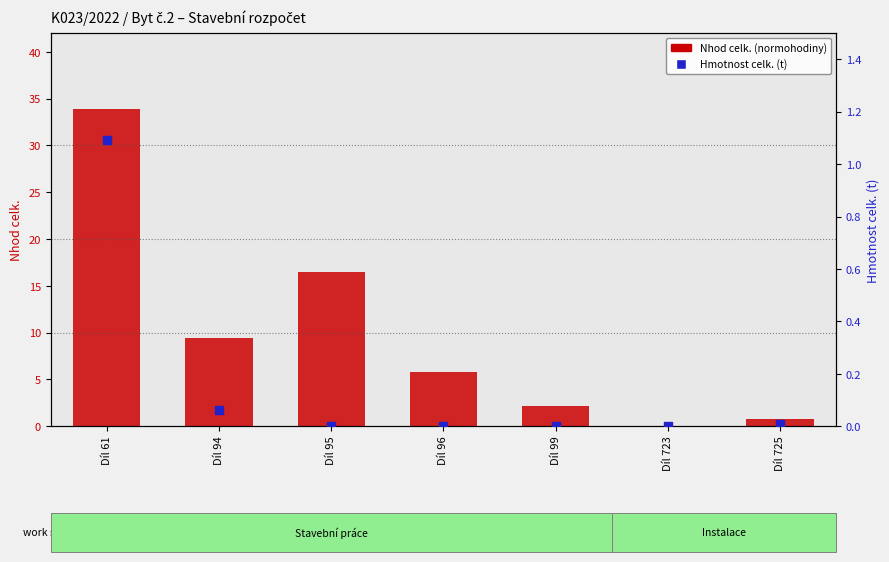

At how many categories does at least one series exceed 28?

1